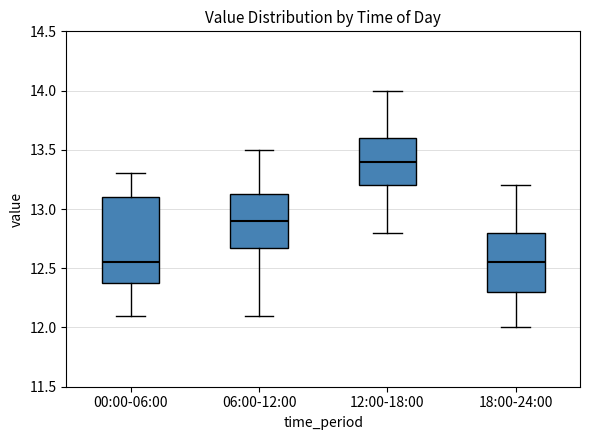

Reading left to right, transcribe this box plot: for each box, give where its median line is, the range the box spans, and where its two whiskers end, as read against the y-axis. The values are not printed on the chart, so give them approximately, as read against the axis.

00:00-06:00: median 12.55, box 12.40 to 13.10, whiskers 12.10 to 13.30
06:00-12:00: median 12.90, box 12.70 to 13.15, whiskers 12.10 to 13.50
12:00-18:00: median 13.40, box 13.20 to 13.60, whiskers 12.80 to 14.00
18:00-24:00: median 12.55, box 12.30 to 12.80, whiskers 12.00 to 13.20